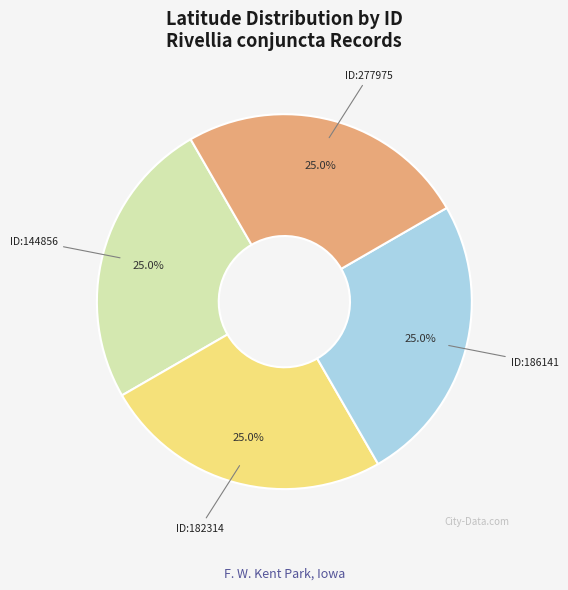

Is there a majority slice in this chart?

No